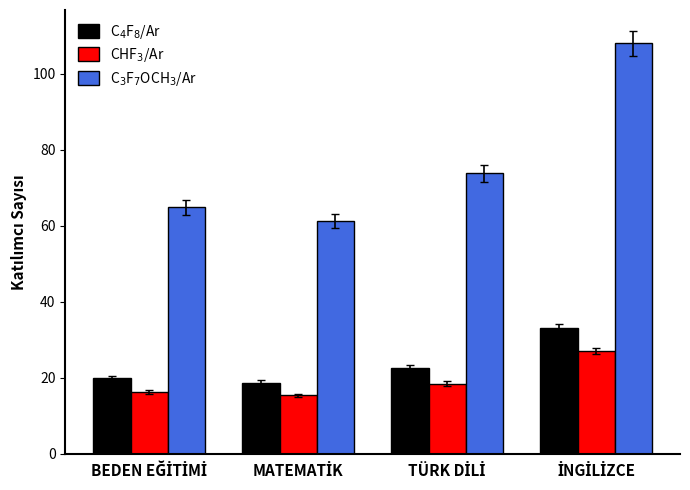

How many data points in C$_4$F$_8$/Ar are less than 22?

2